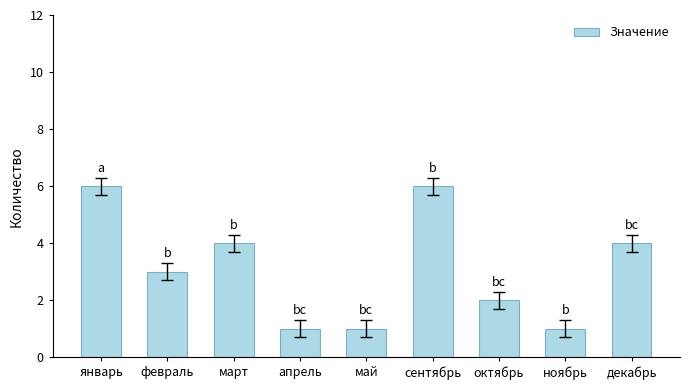

What is the average value?

3